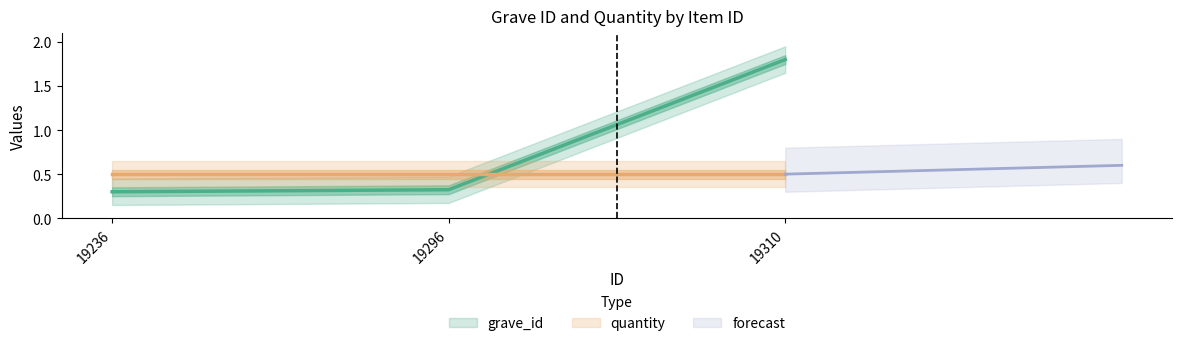

Which category has the lowest value across all series?

19236